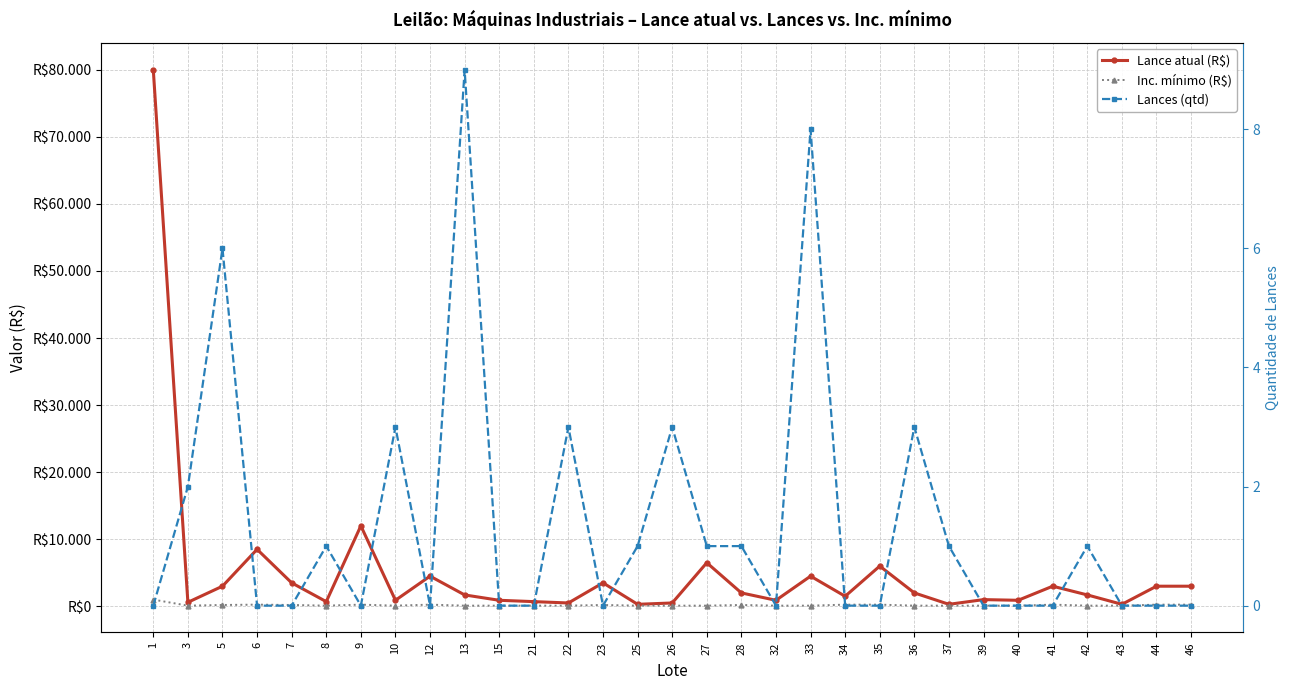

What is the sum of all Lance atual (R$) values?

158400